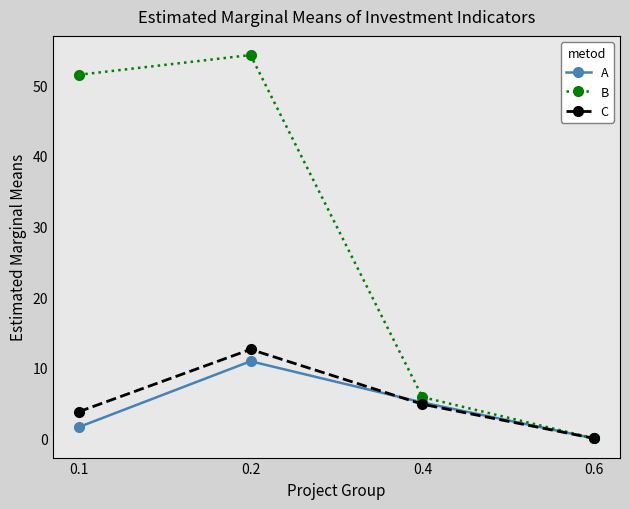

Does the chart have visible grid lines?

No